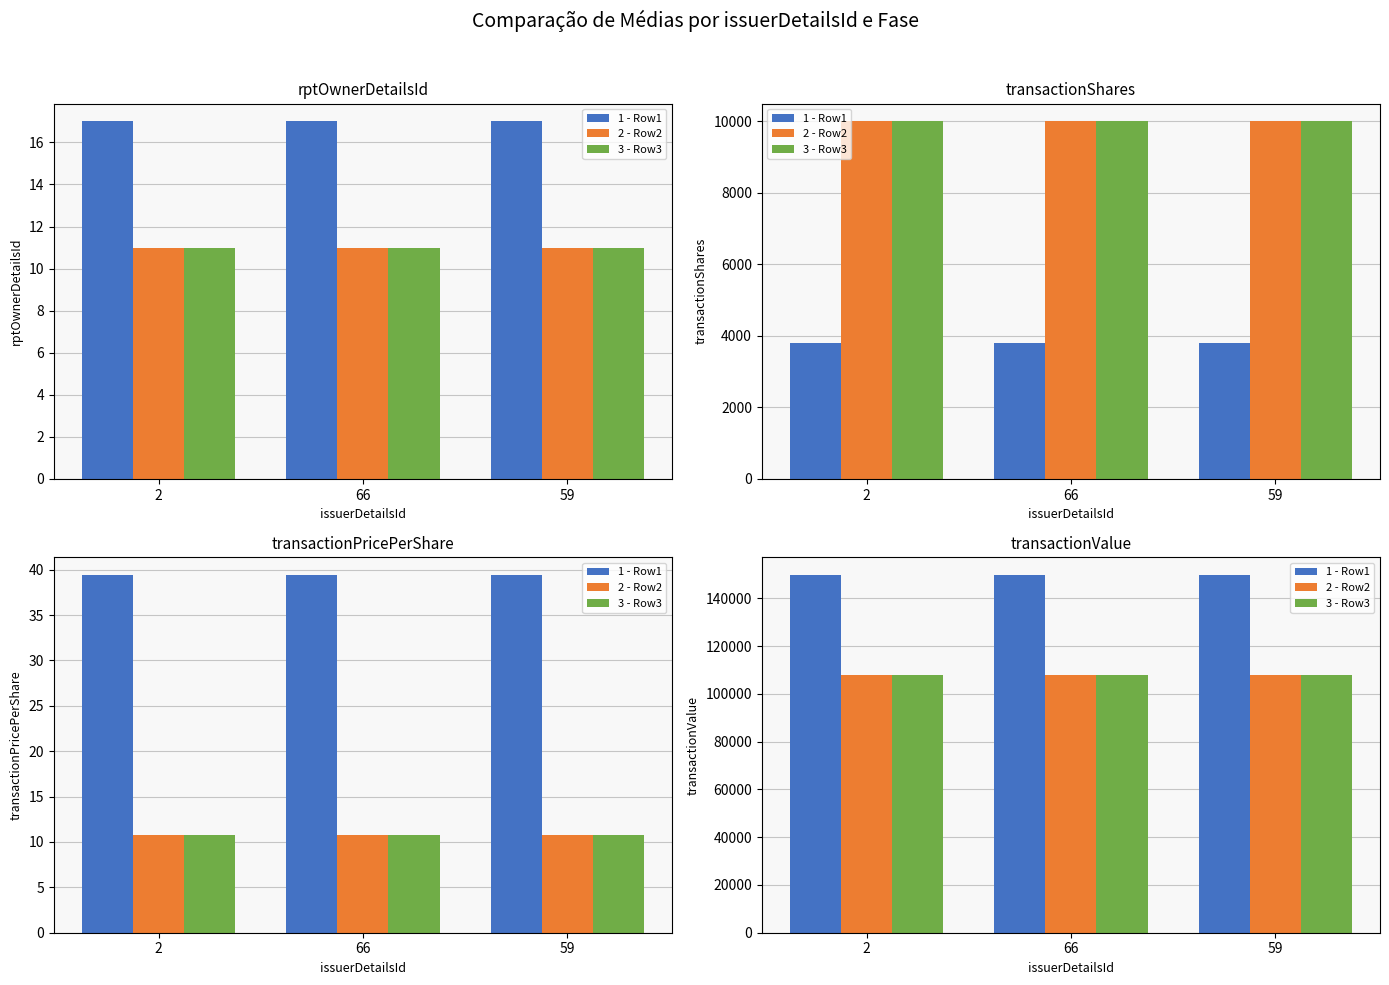

What is the sum of all 2 - Row2 values?

324000